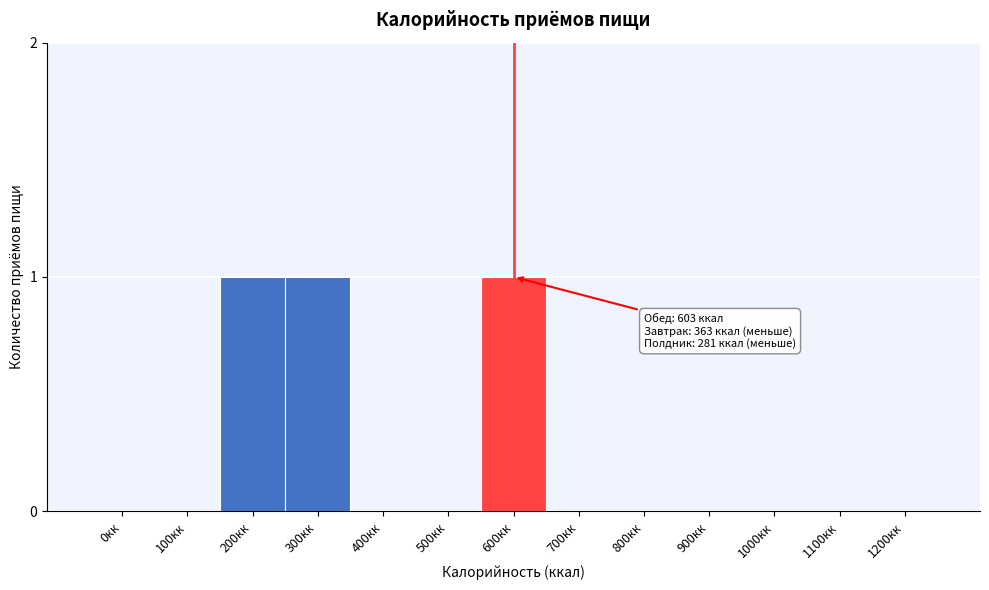

Reading right to left, list all the values displayed in this chart.

1200кк=0	1100кк=0	1000кк=0	900кк=0	800кк=0	700кк=0	600кк=1	500кк=0	400кк=0	300кк=1	200кк=1	100кк=0	0кк=0